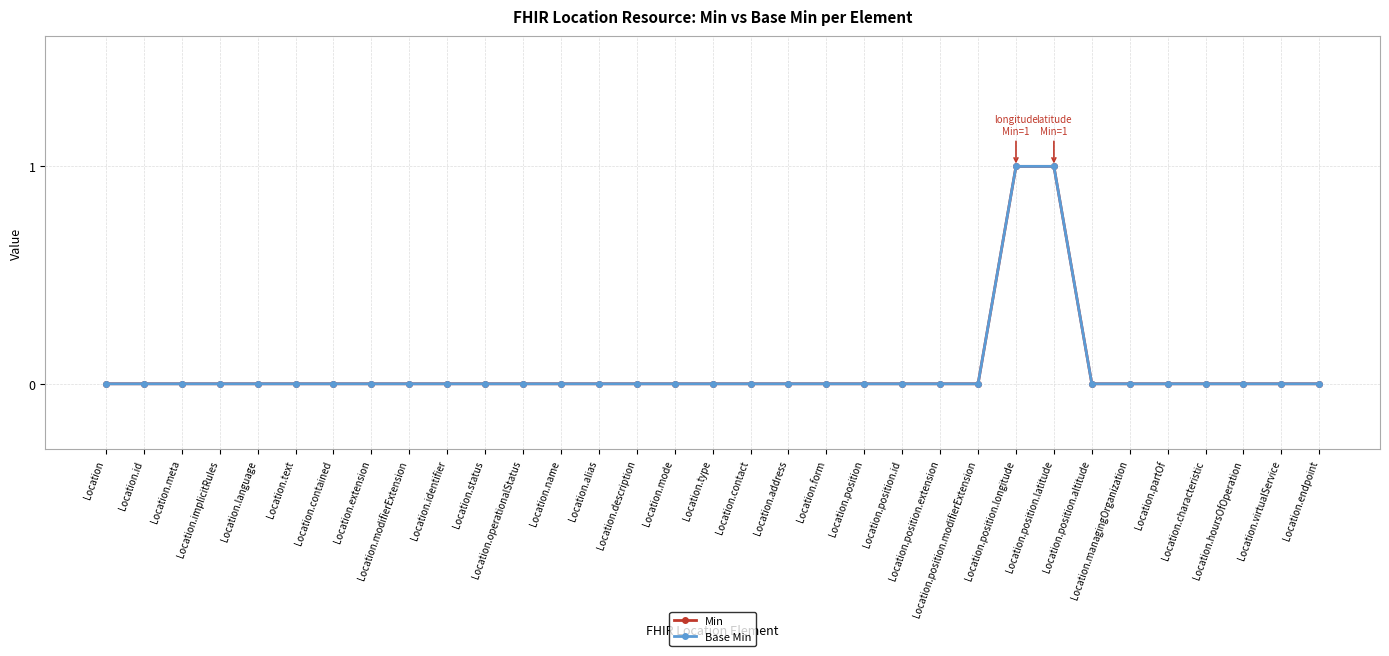

The Base Min series shows 0 at Location.position.longitude. True or false?

False